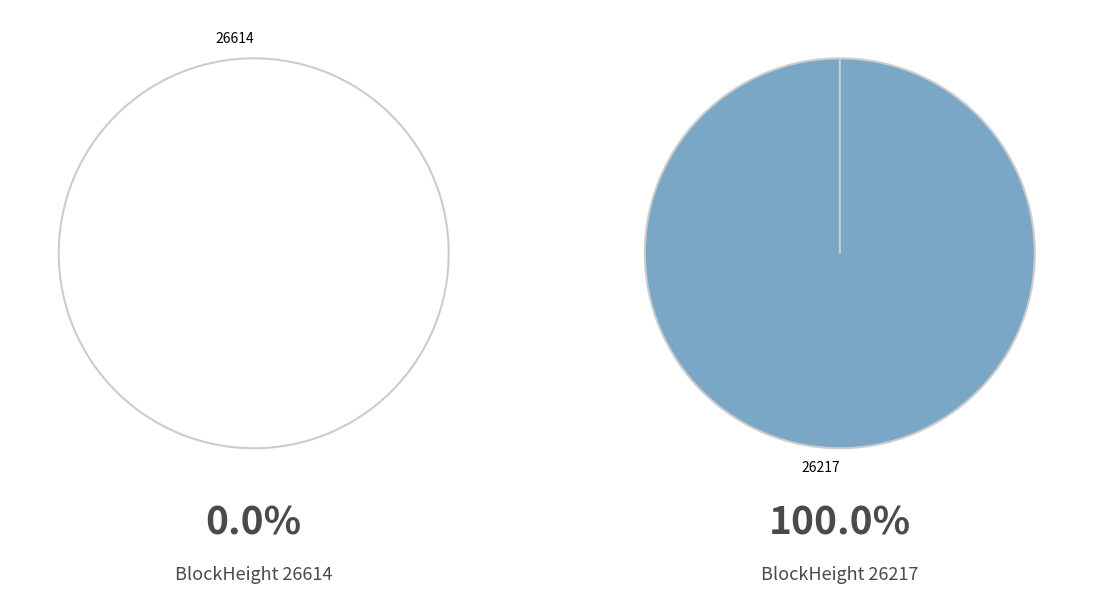

Count the number of slices in the pie.

2